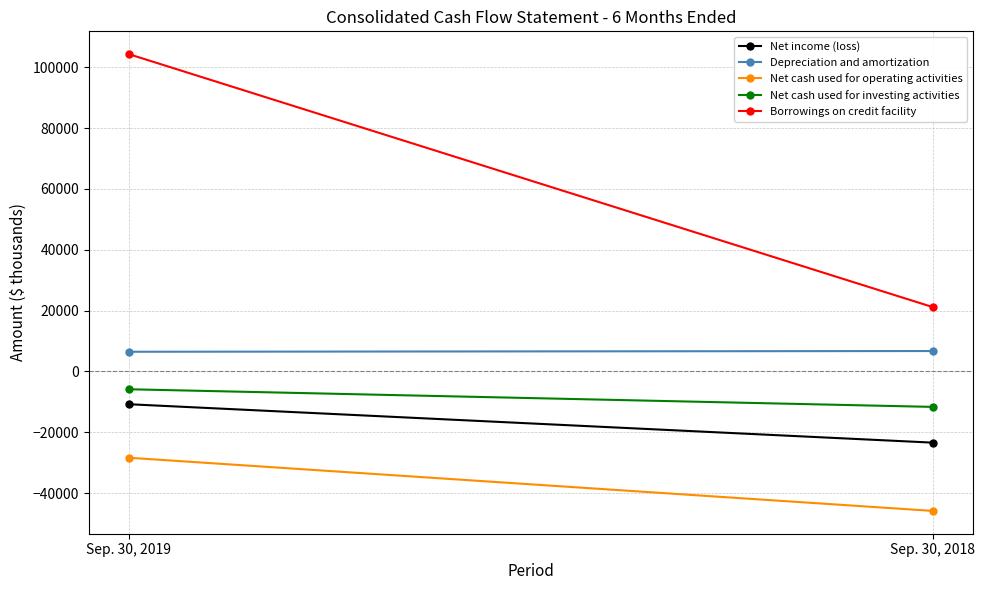

Which series has the largest total across all categories?

Borrowings on credit facility